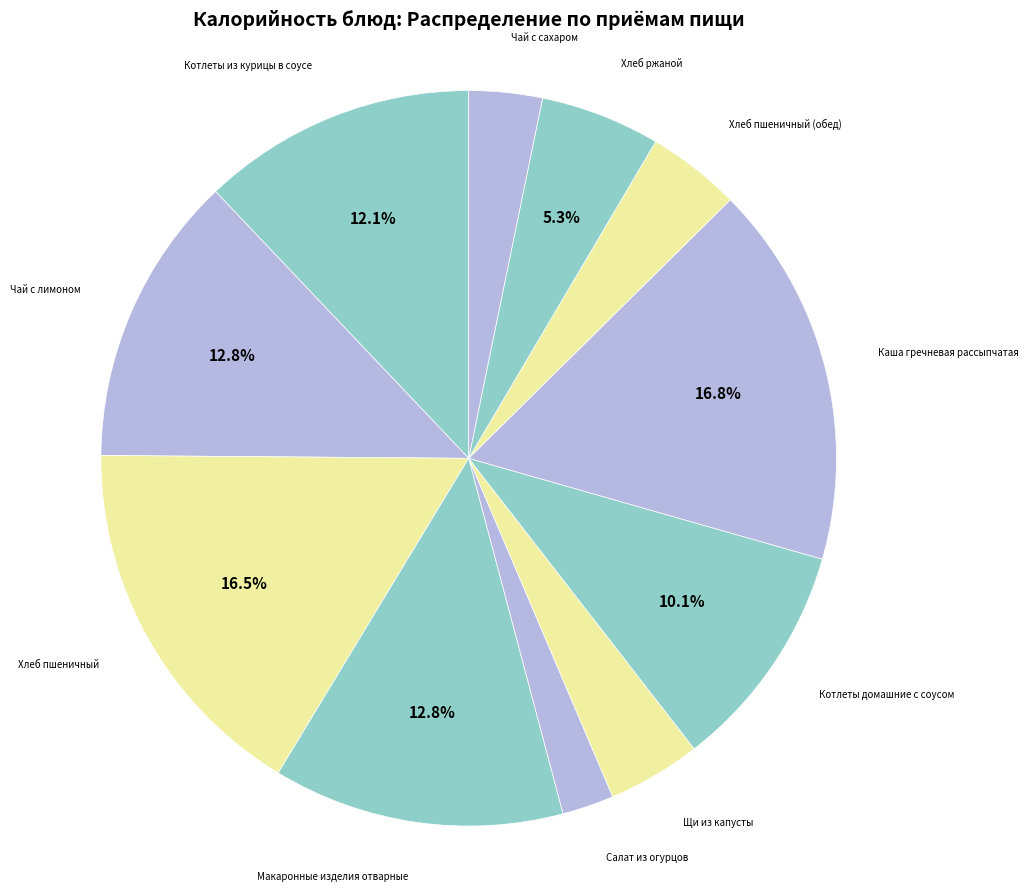

Count the number of slices in the pie.

11